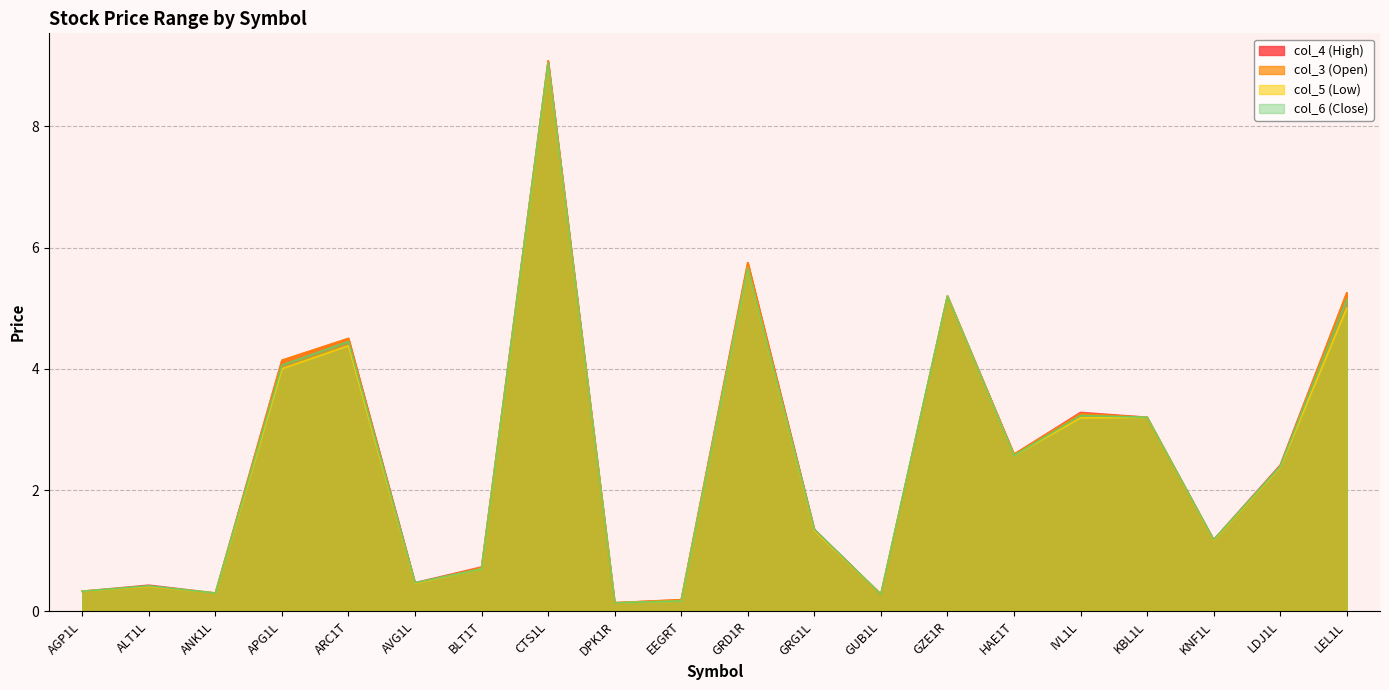

Which category has the highest value in the col_6 (Close) series?

CTS1L